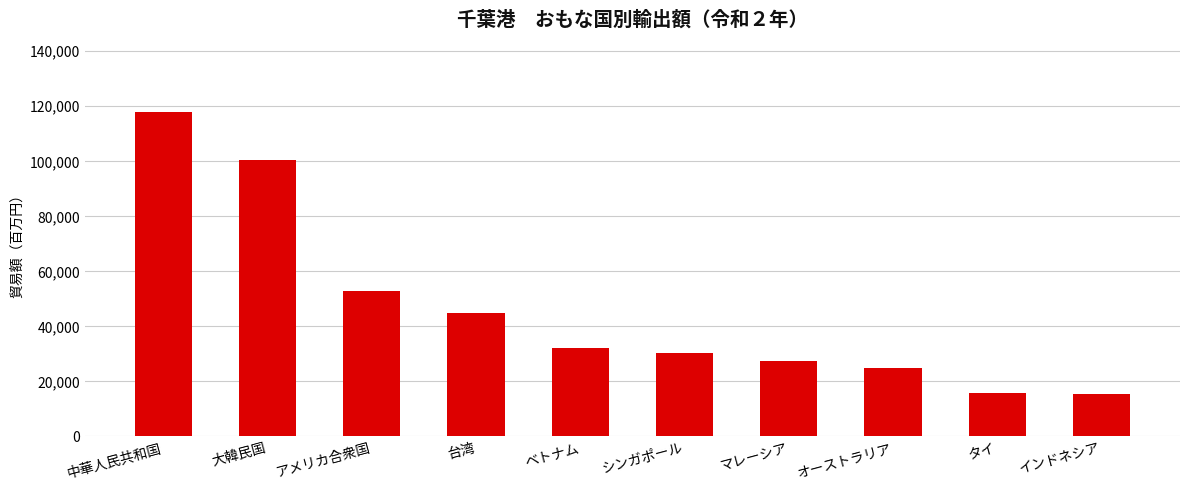

What is the sum of all values?

461957.6